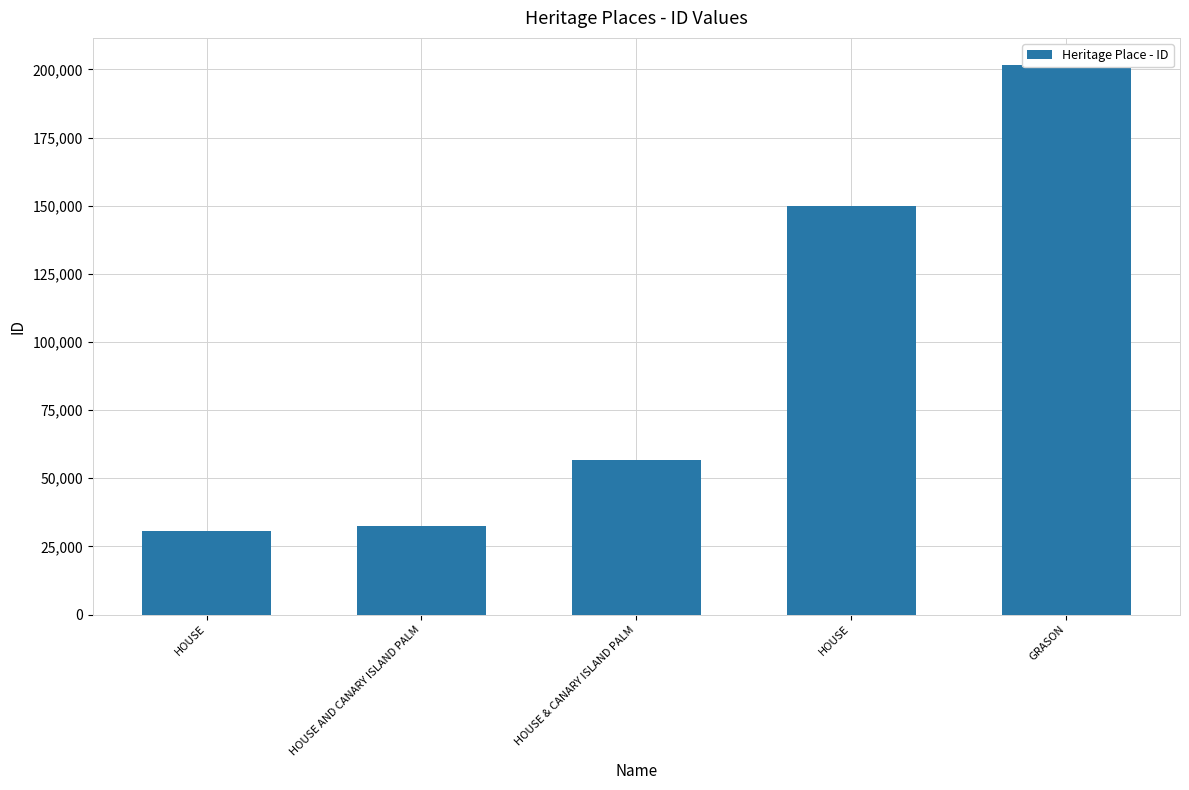

What is the difference between the maximum and minimum values?

170756